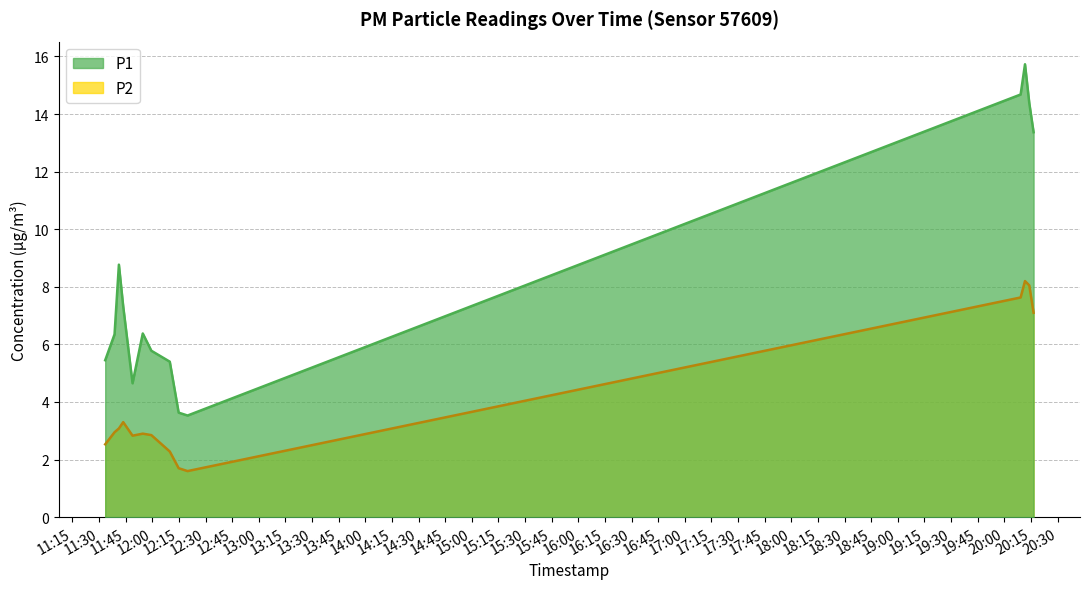

Reading left to right, what are all the values shown in this chart?

P1: 5.5	6.3	8.8	7.3	4.7	6.4	5.8	5.4	3.6	3.5	14.7	15.7	14.4	13.4
P2: 2.5	3.0	3.1	3.3	2.8	2.9	2.9	2.3	1.7	1.6	7.6	8.2	8.1	7.1